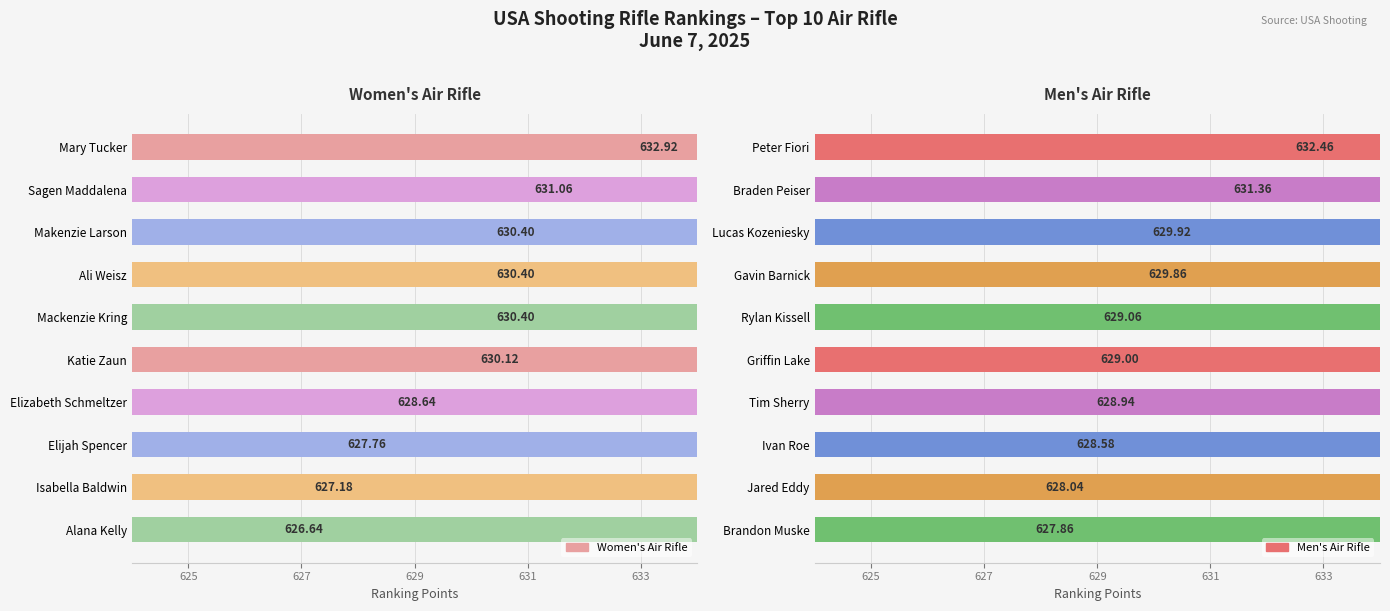

Which has a higher value, Elijah Spencer or Katie Zaun?

Katie Zaun